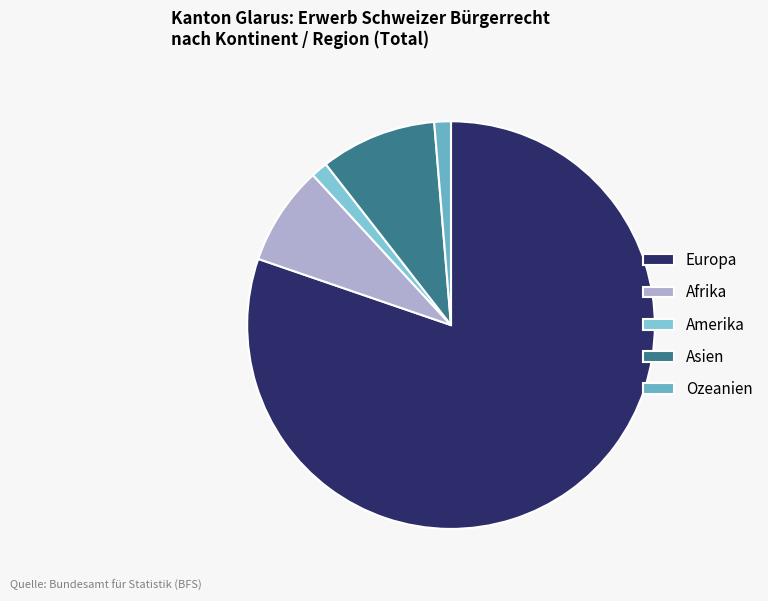

What percentage is NOT represented by Europa?

19.7%